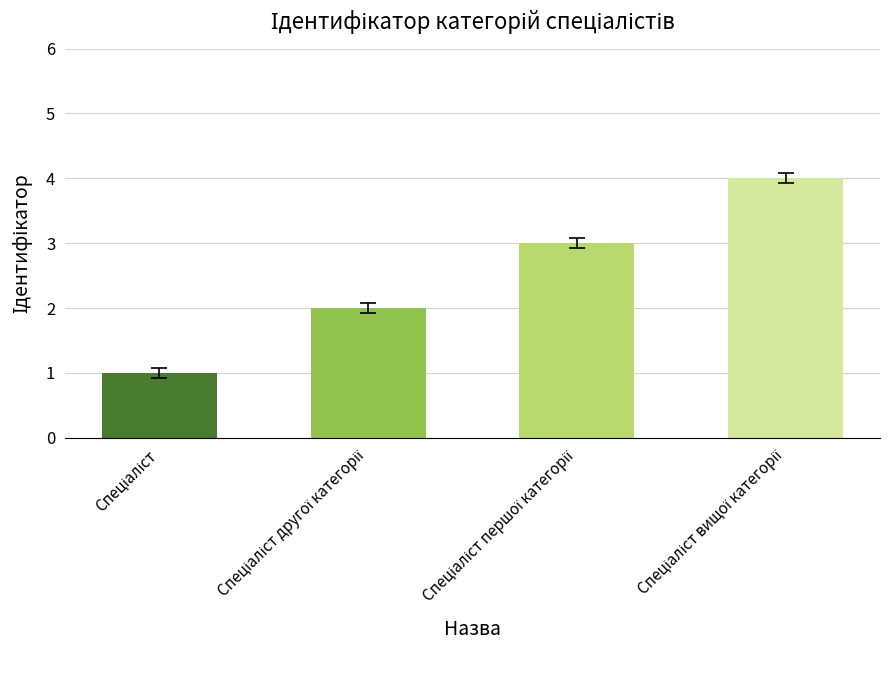

What is the sum of all values?

10